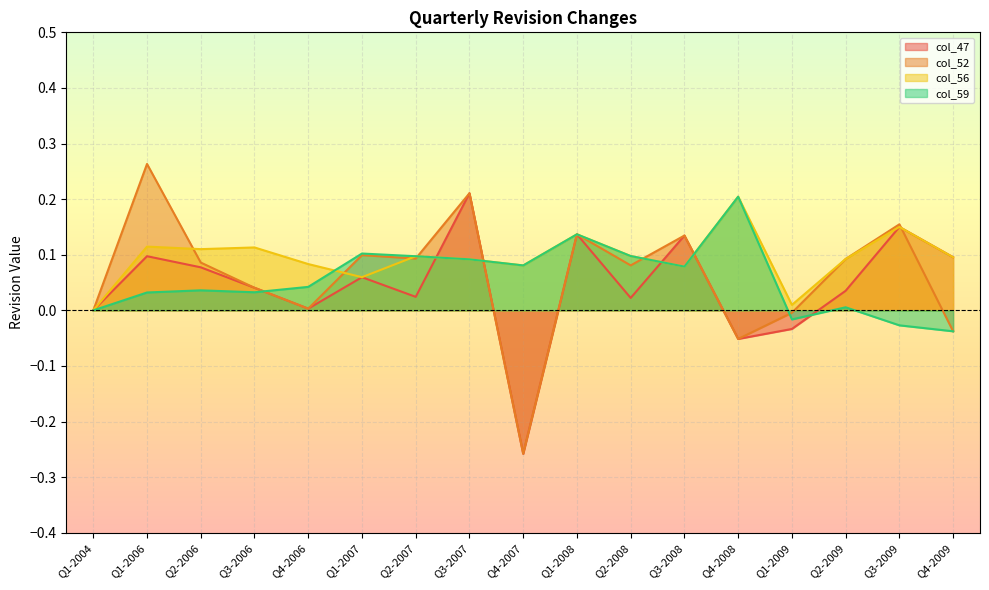

What is the lowest value of the col_52 series?

-0.3